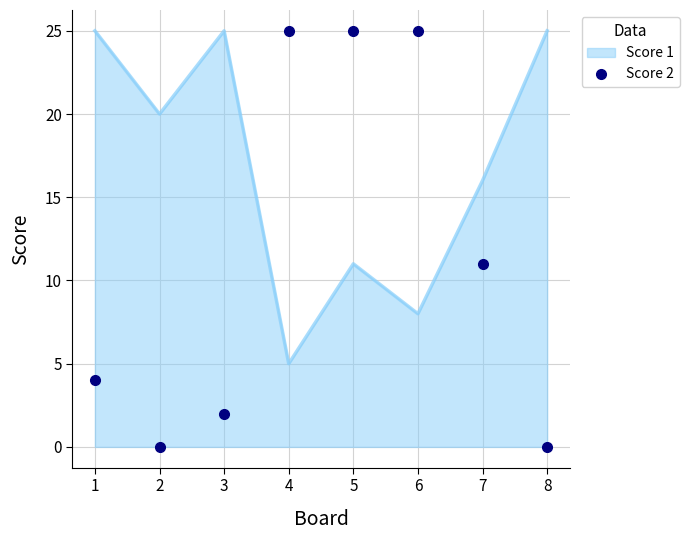

Rank the series by their average value, from highest to lowest.

Score 1, Score 2